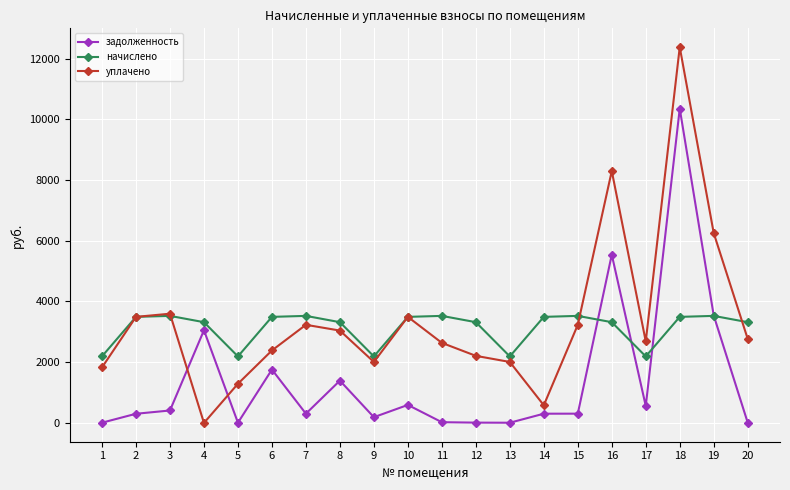

What are all the series names shown in the legend?

задолженность, начислено, уплачено